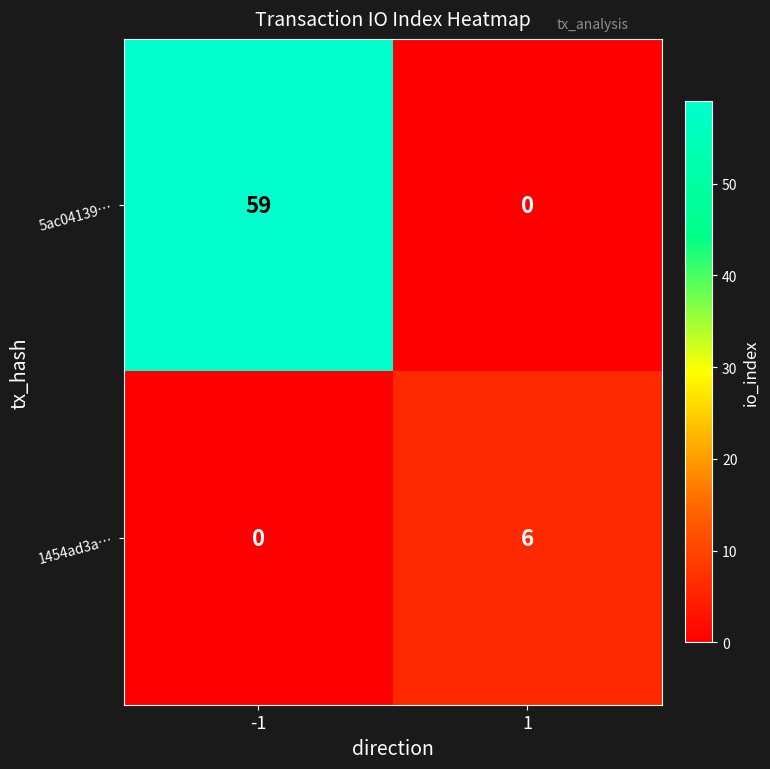

What is the highest value of the 5ac04139… series?

59